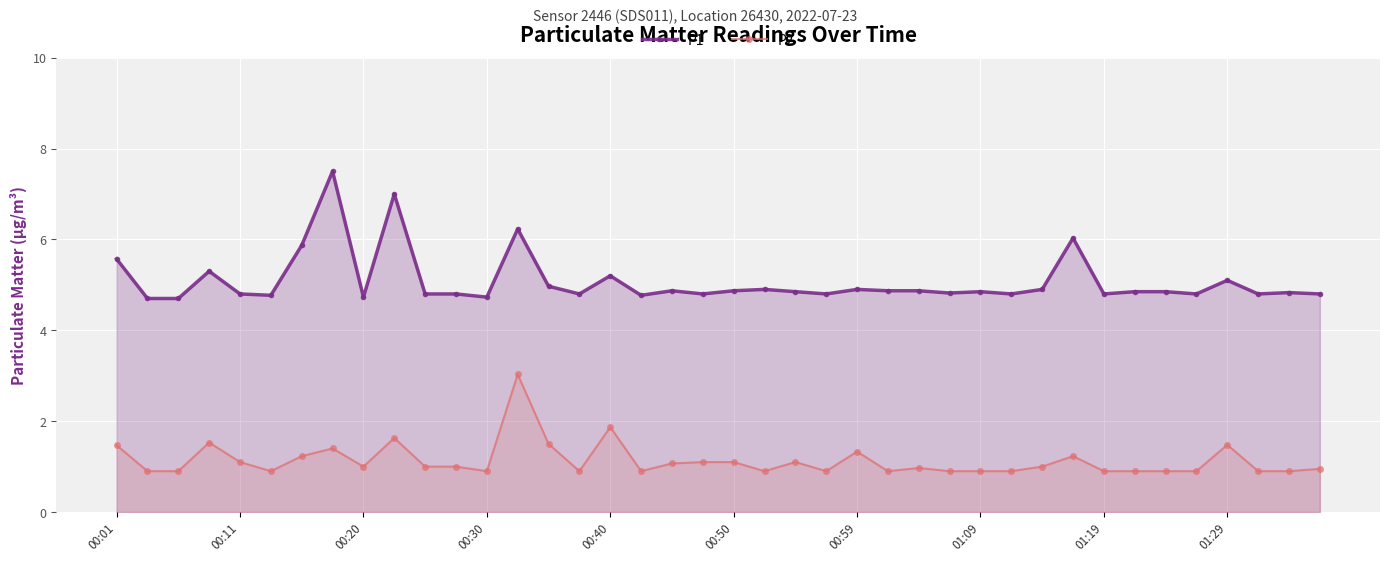

What value does the P1 series have at 18?

4.9